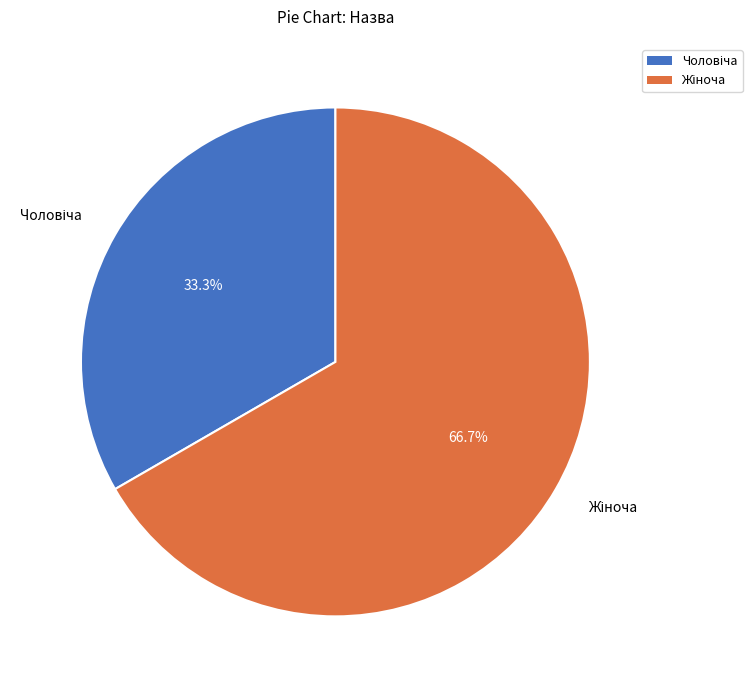

How many segments does this pie chart have?

2